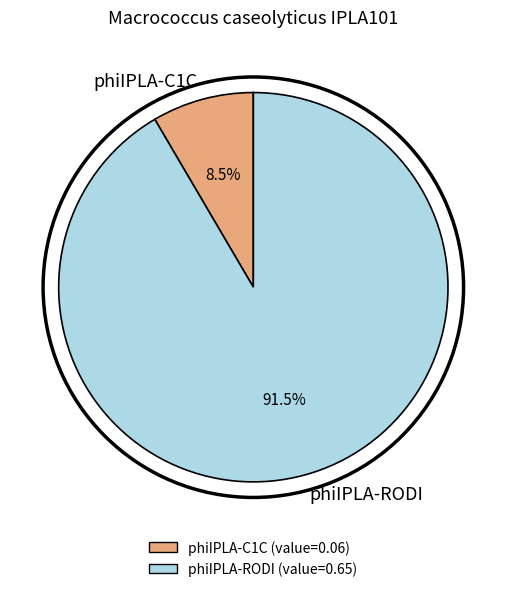

To the nearest percent, what is the difference between the phiIPLA-C1C and phiIPLA-RODI slice percentages?

83%